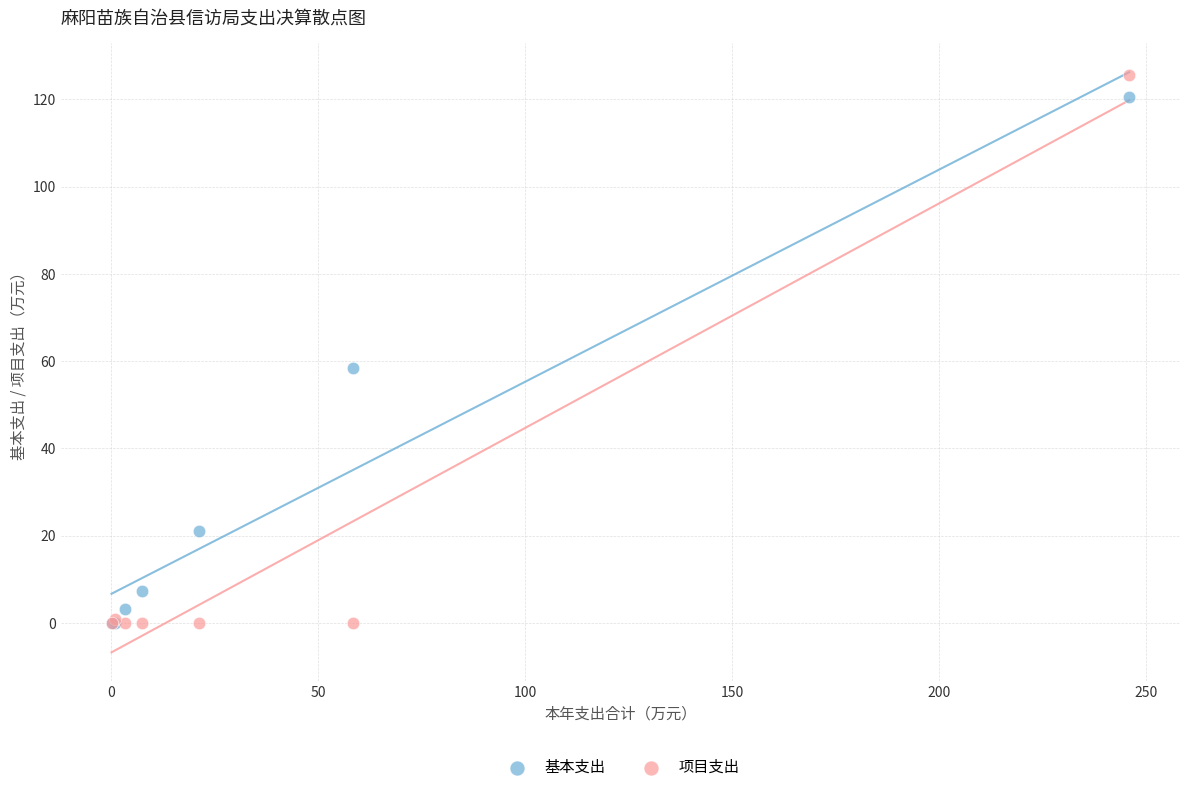

Which series has the largest Y range (max minus min)?

项目支出